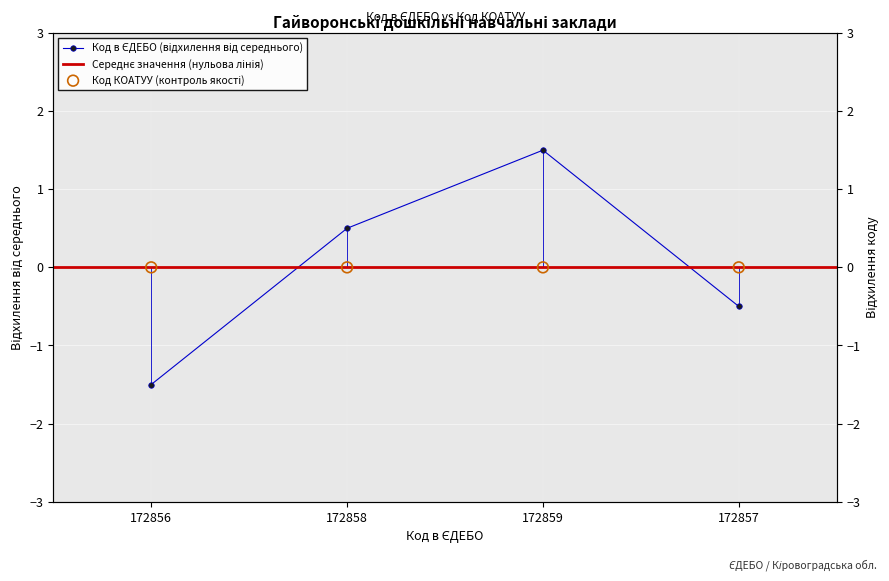

What is the change in value from 172856 to 172857?

+1.0